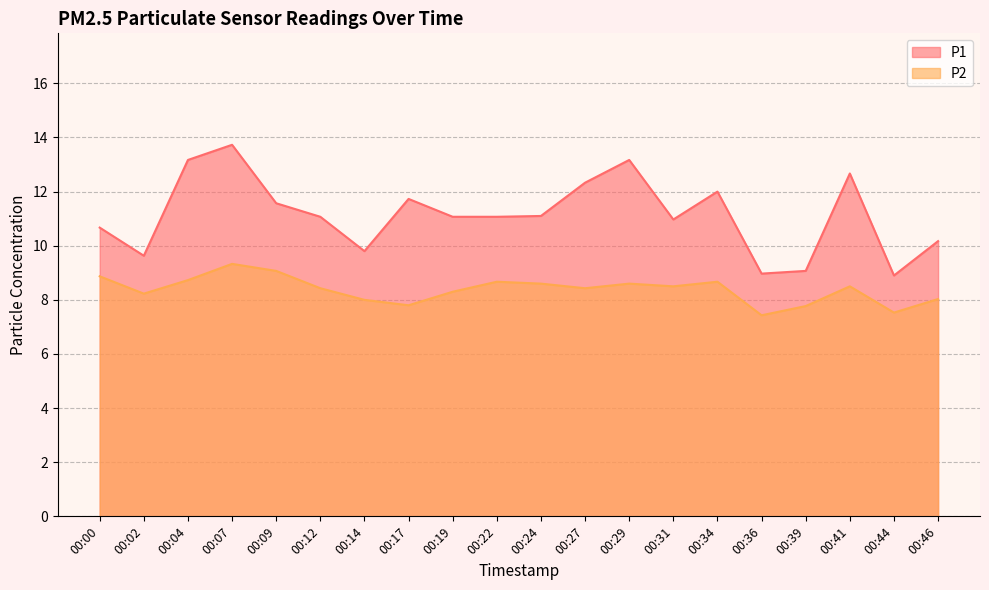

Does the chart display data point markers on the line(s)?

No